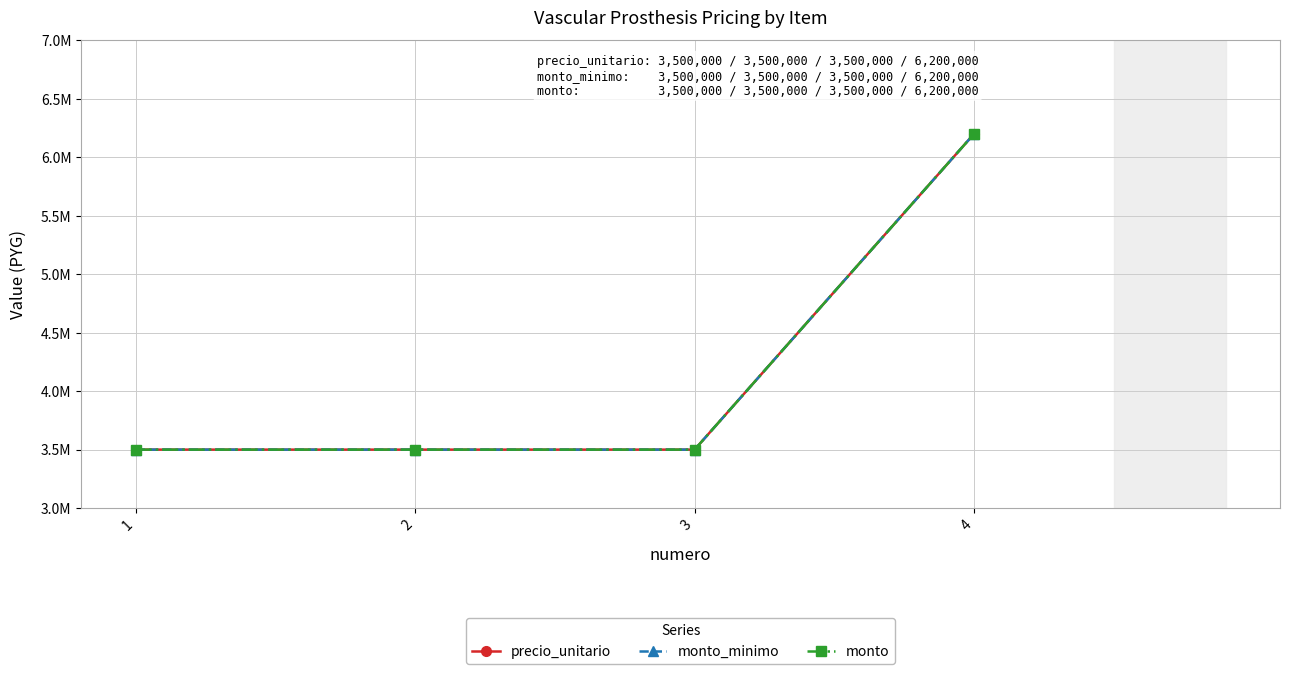

What is the total value across all series at 2?

10500000